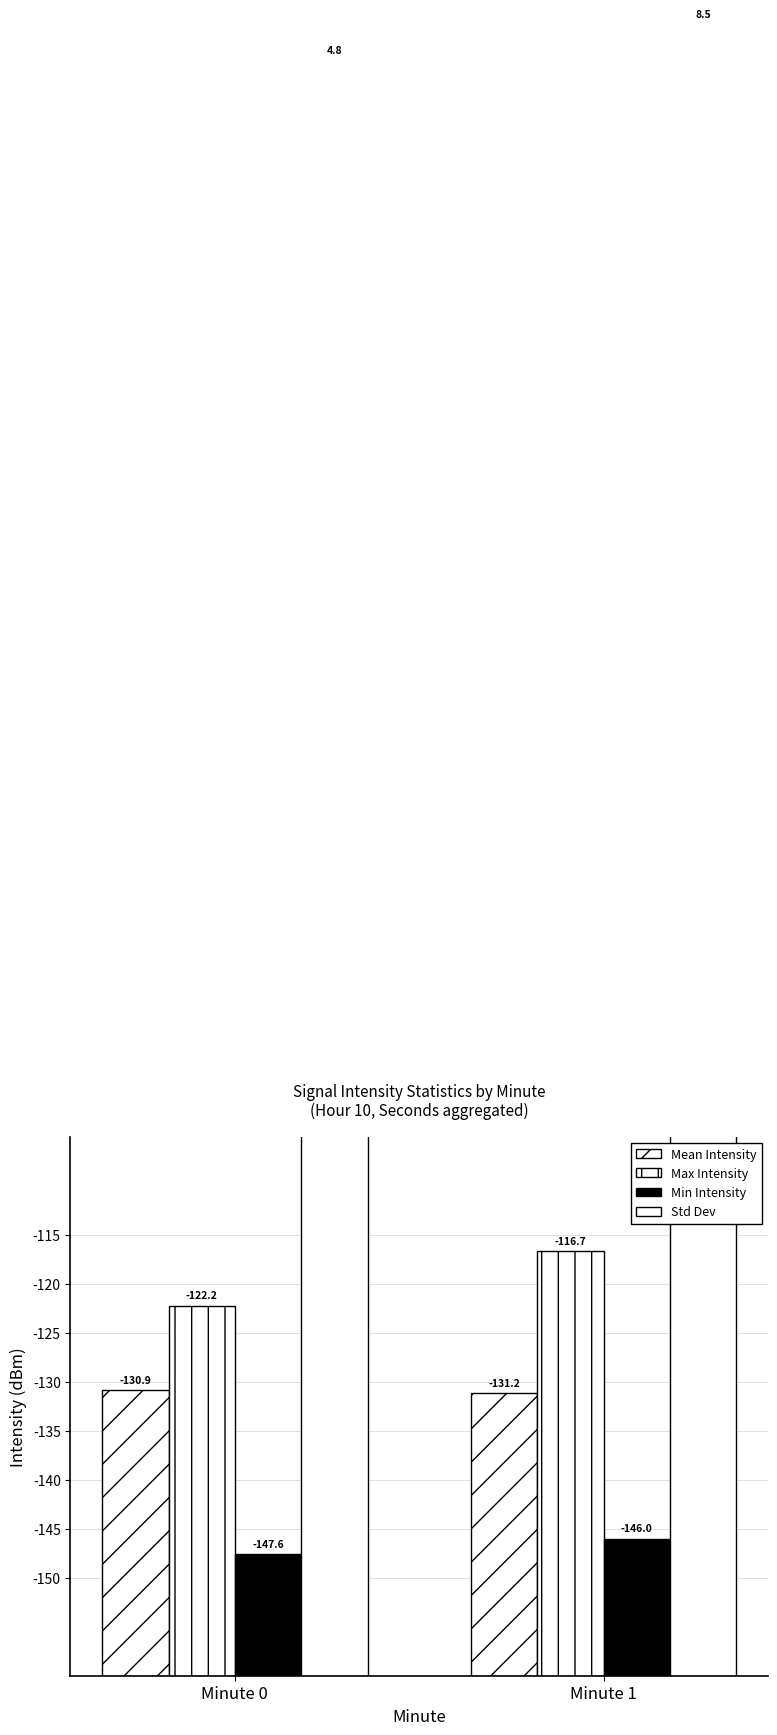

The Mean Intensity series shows 43.1 at Minute 1. True or false?

False